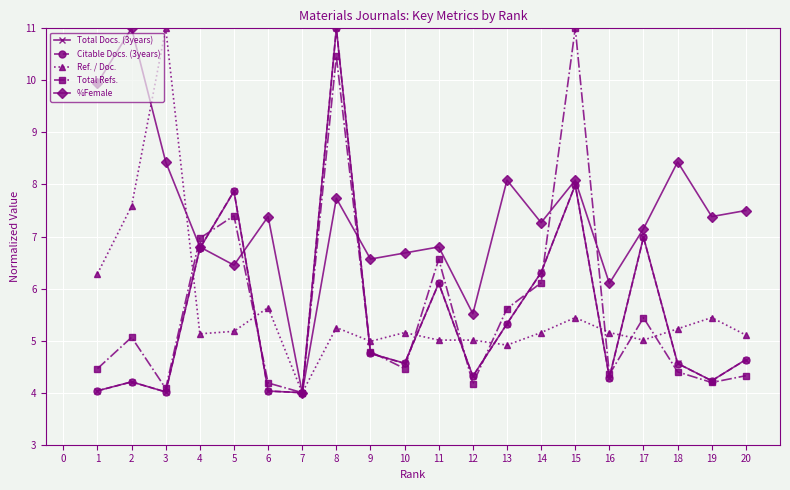

True or false: %Female has more than 1 points higher than both neighbors.

True